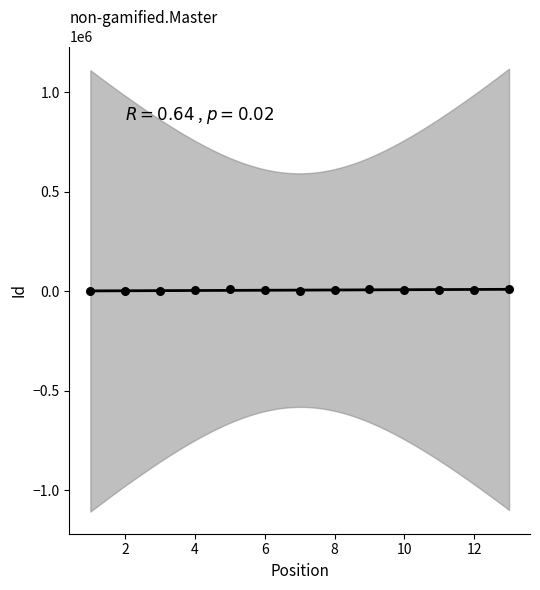

What is the range of Y values (max minus min)?

11447